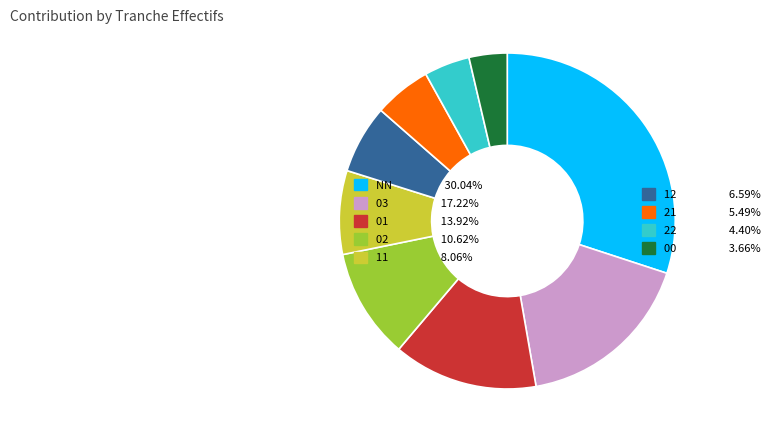

Combined, do NN 30.04% and 02 10.62% account for over 50%?

No